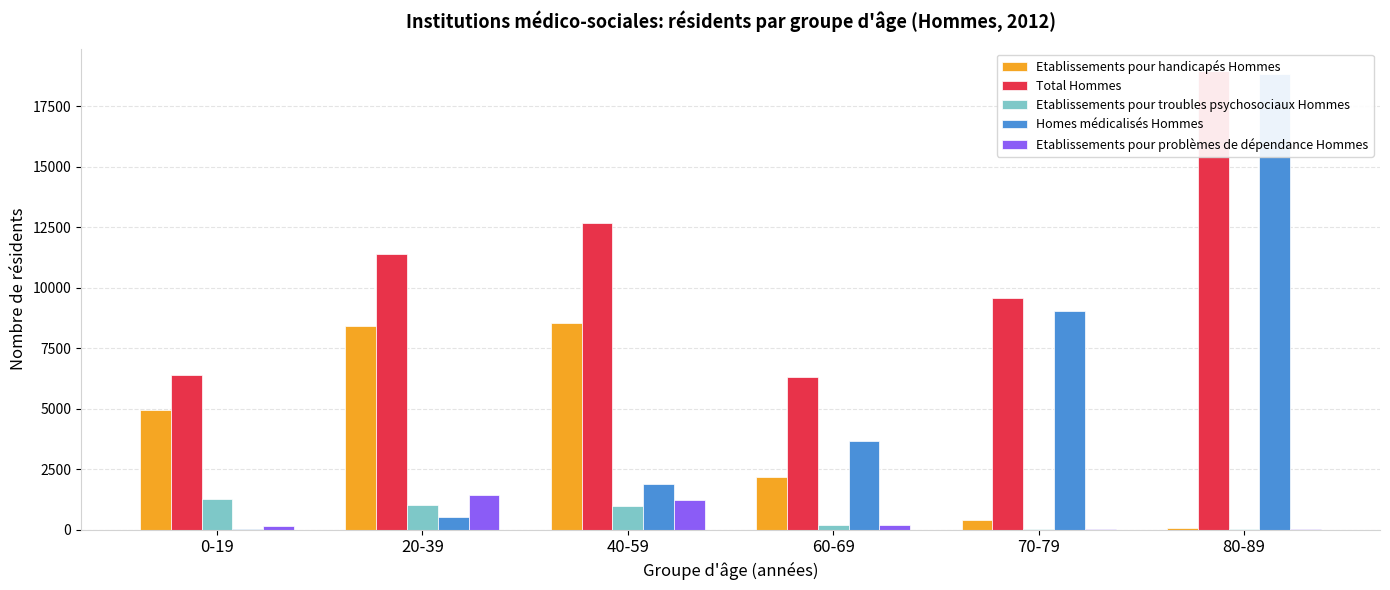

List the labels in order of Etablissements pour problèmes de dépendance Hommes value, smallest first.

80-89, 70-79, 0-19, 60-69, 40-59, 20-39